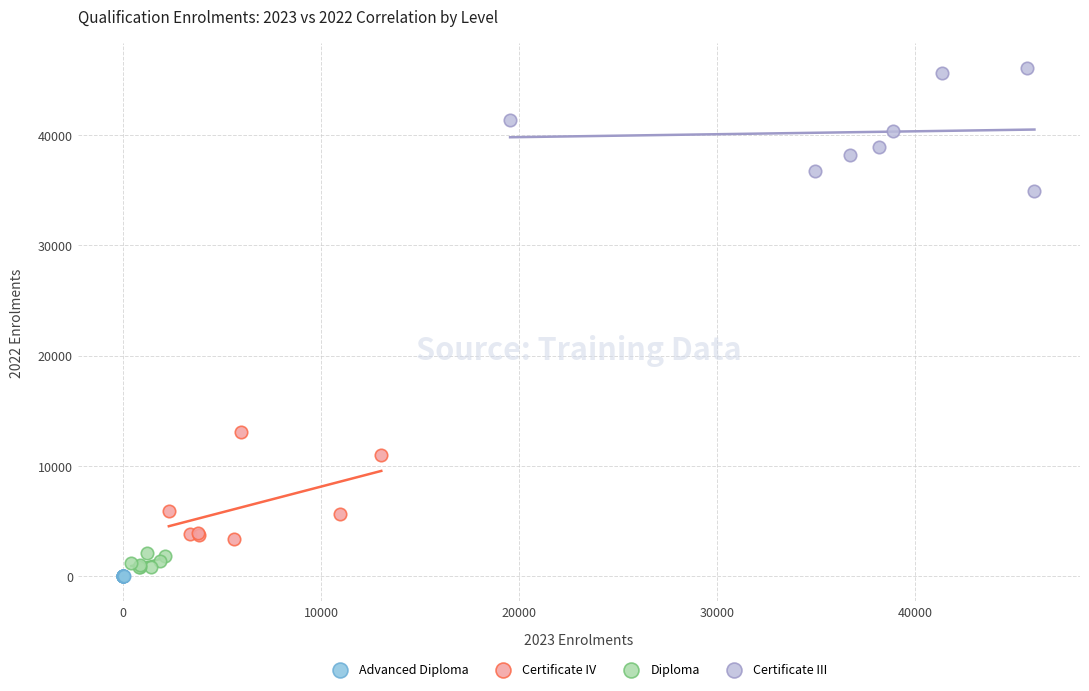

Which series contains the highest Y value?

Certificate III